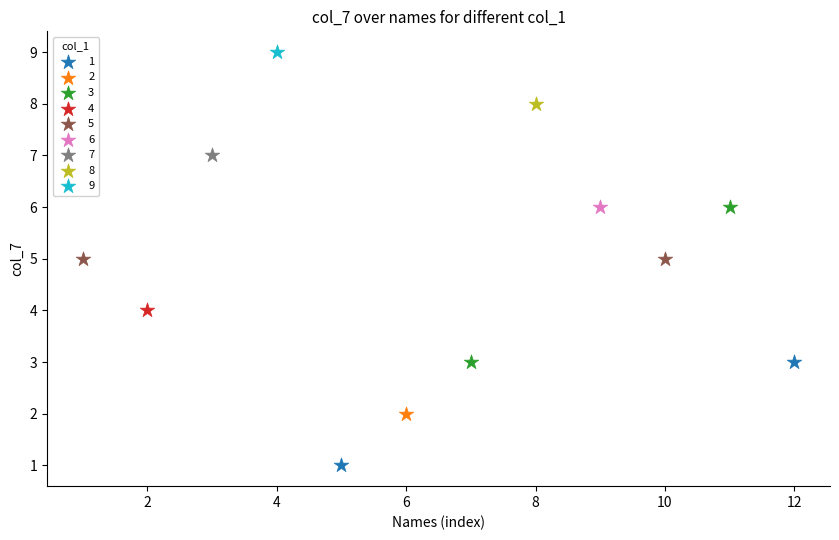

Which series contains the highest Y value?

9